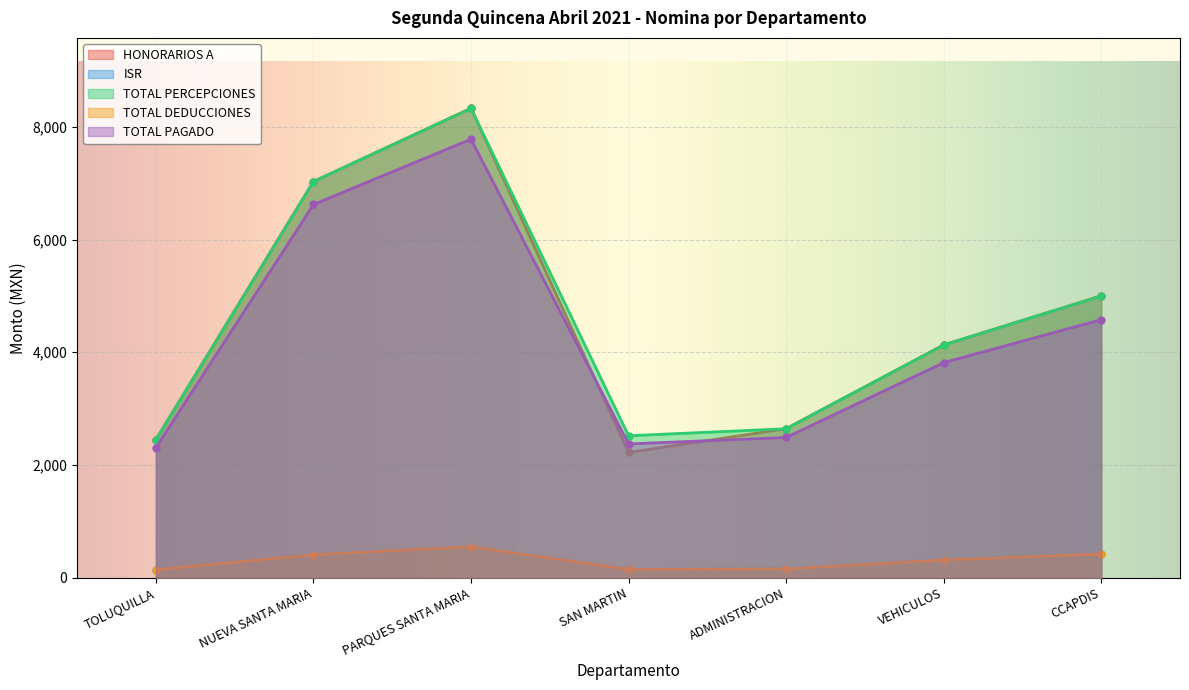

What is the minimum value for HONORARIOS A?

2221.5